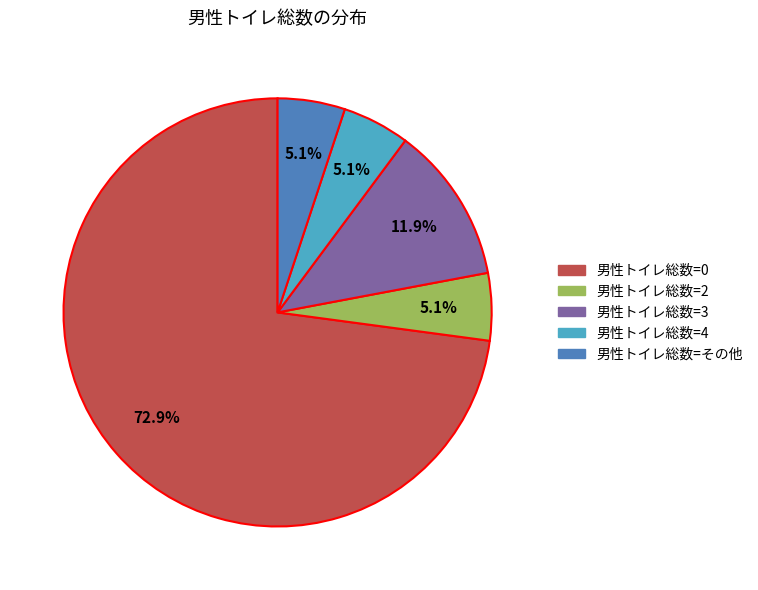

Which slice represents more than half of the pie?

男性トイレ総数=0